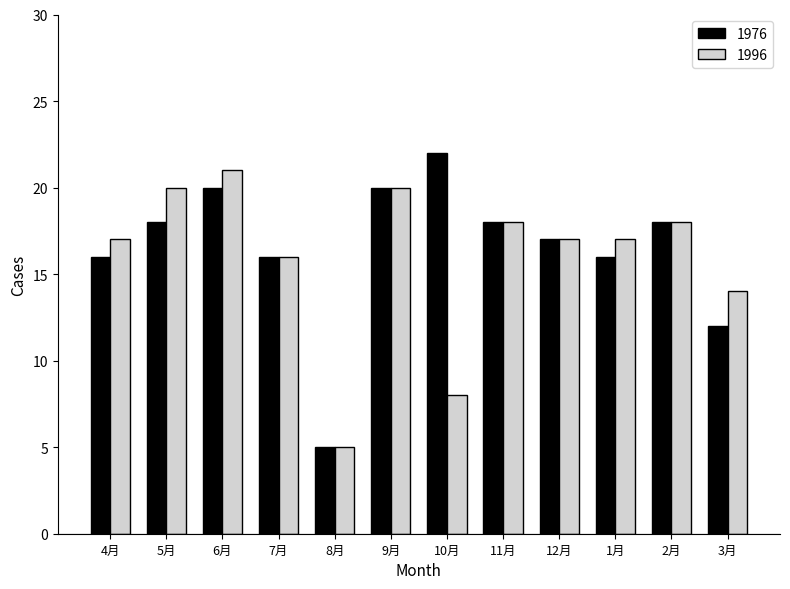

Read the 1976 value at 9月, to the nearest 5.

20